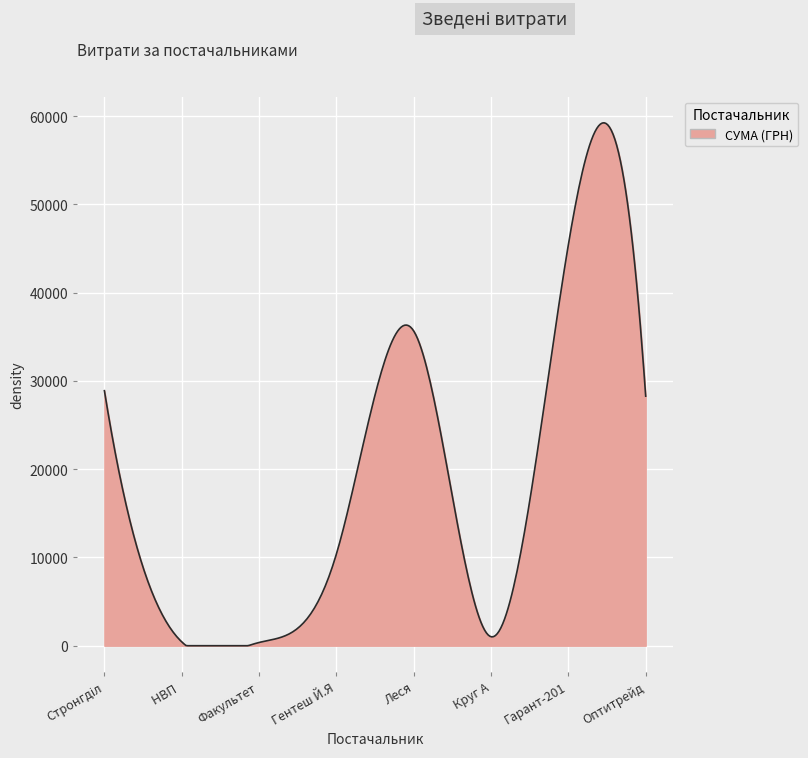

What is the greatest value displayed?

59253.5